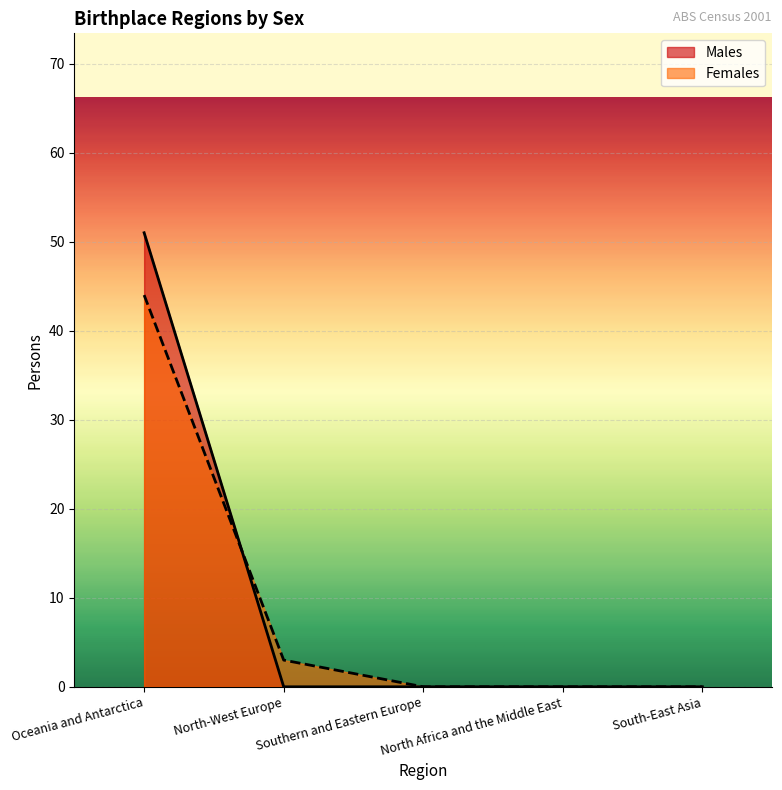

True or false: Females and Males intersect in this chart.

True